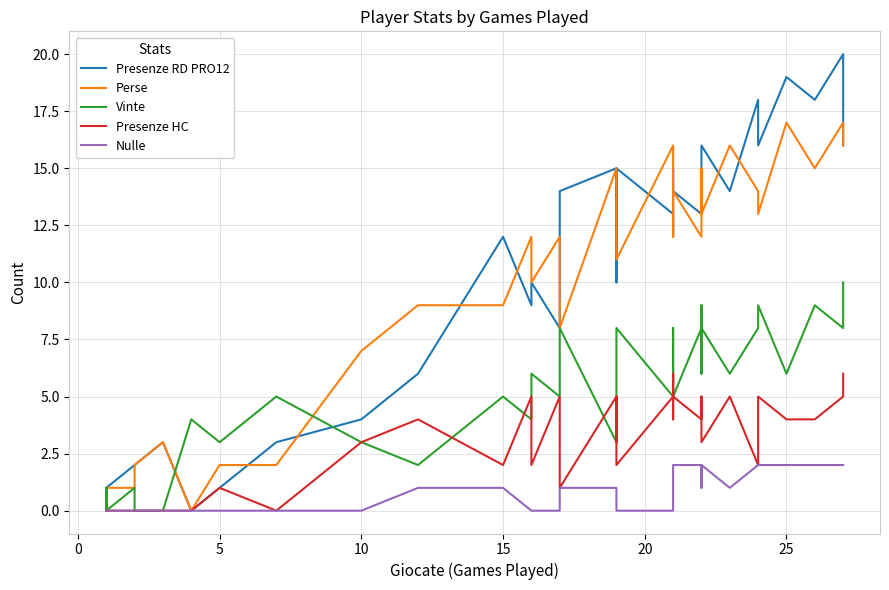

What is the greatest value displayed?

20